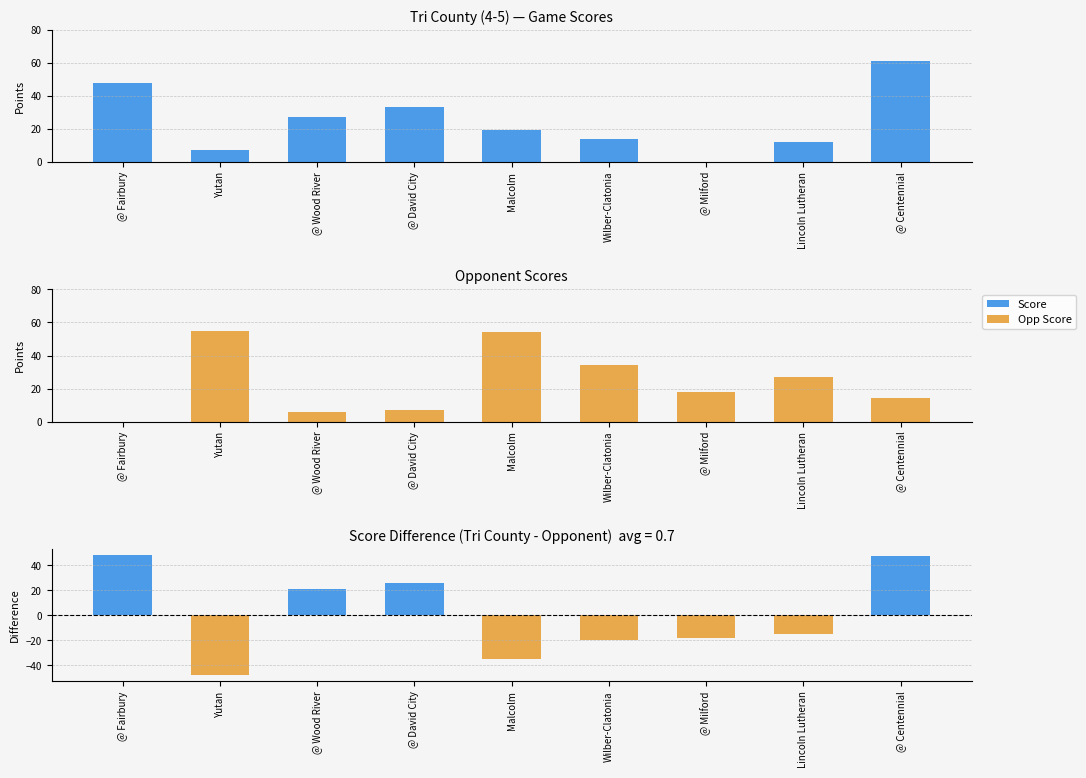

Which series has the largest range (max minus min)?

Score Diff